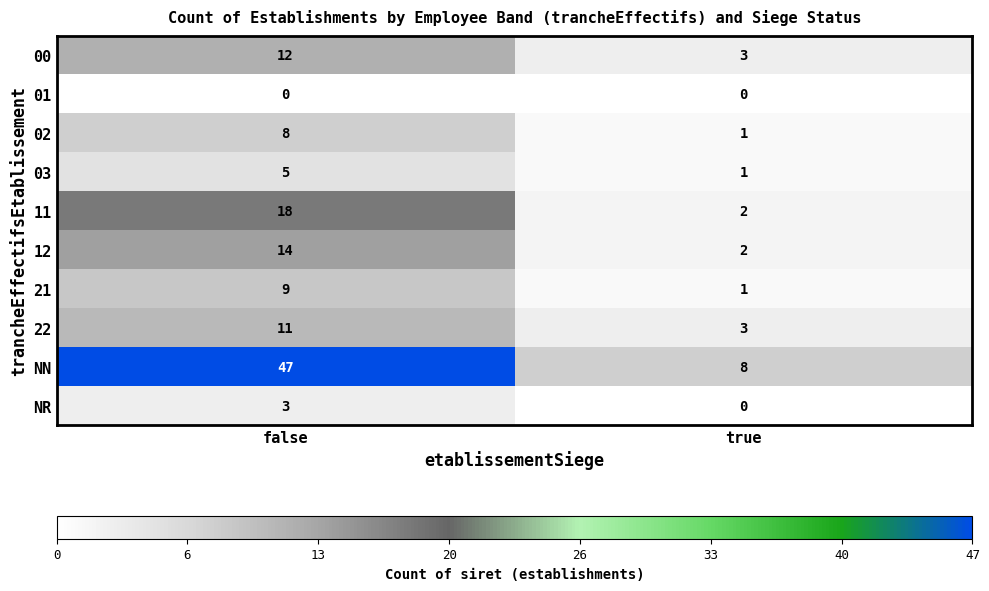

True or false: 12 has a value of 1 at true.

False